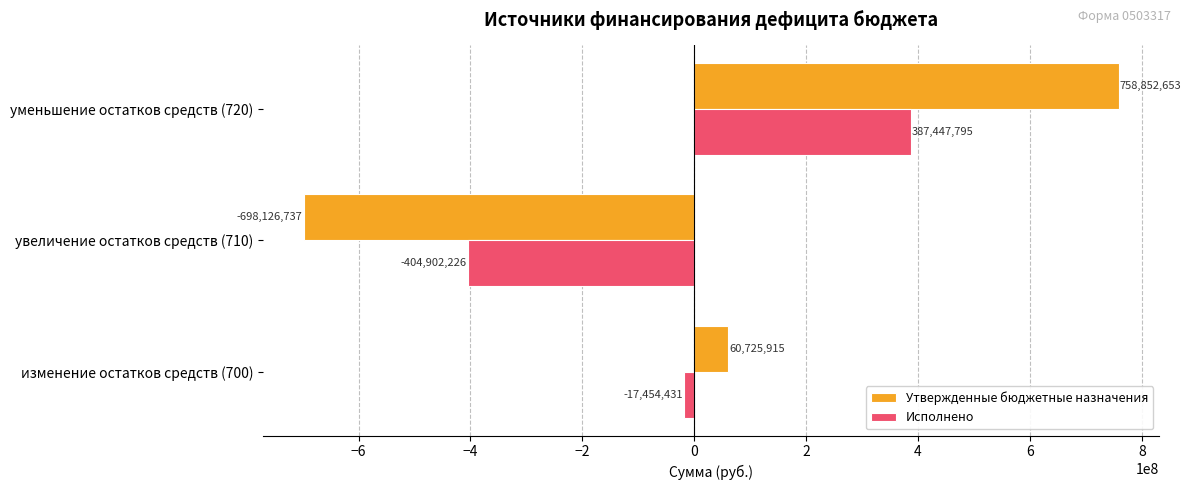

What is the highest value of the Исполнено series?

387447794.9